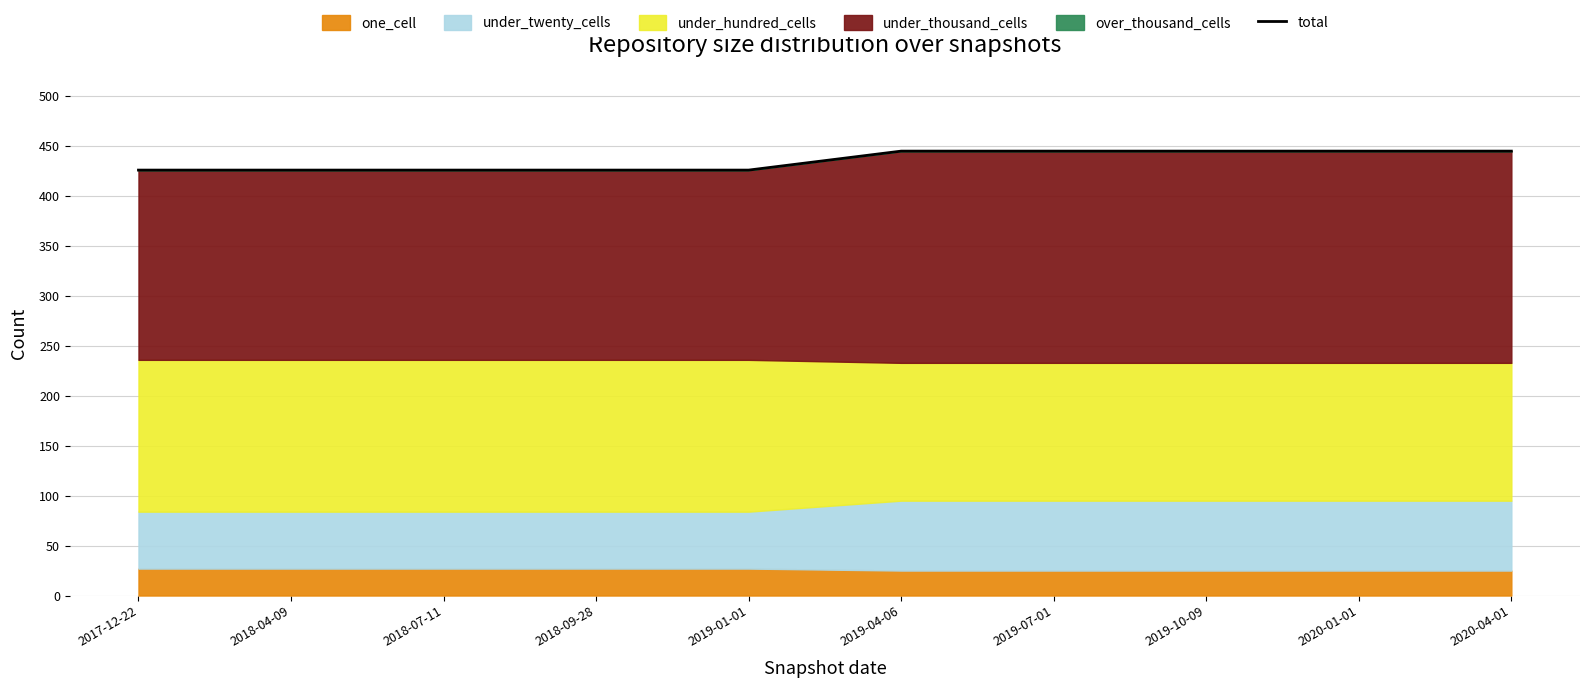

What is the change in value from 2017-12-22 to 2019-04-06?

+19